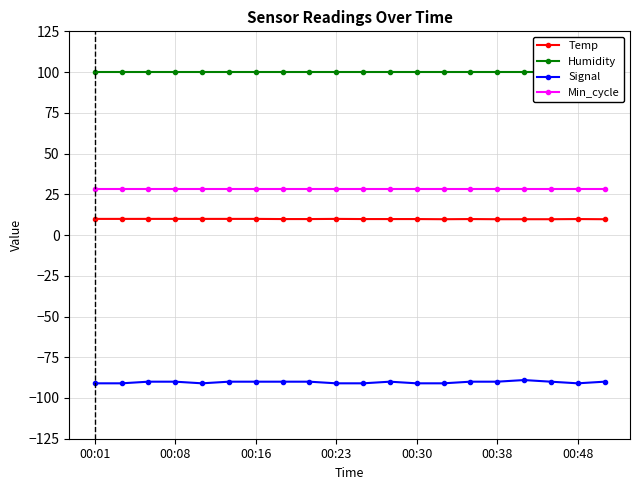

The Min_cycle series shows 41.5 at 00:16. True or false?

False